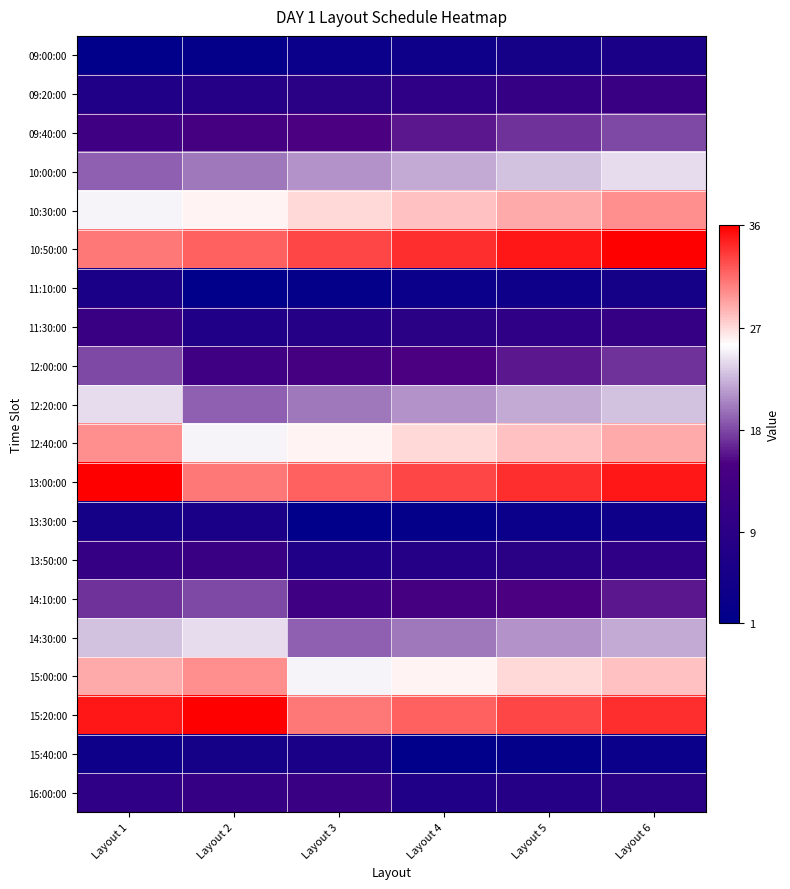

How many categories are shown in the chart?

6